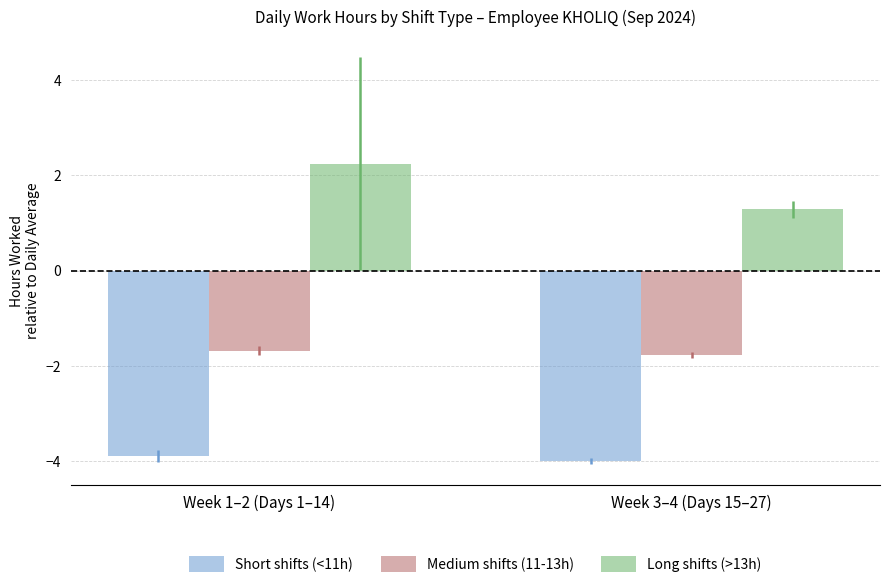

The value of Long shifts (>13h) at Week 3–4 (Days 15–27) is 2.1. True or false?

False